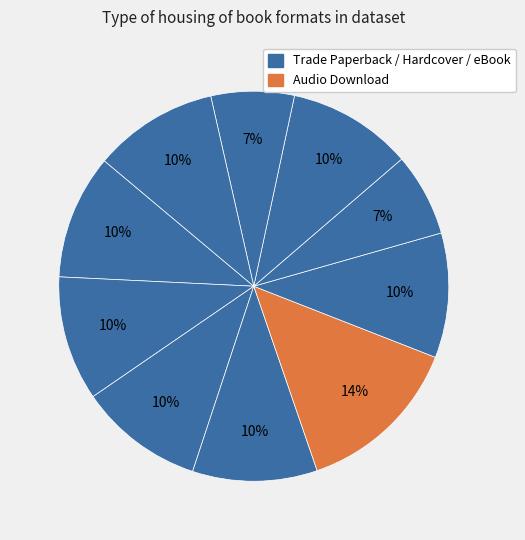

Does any single category account for the majority?

No